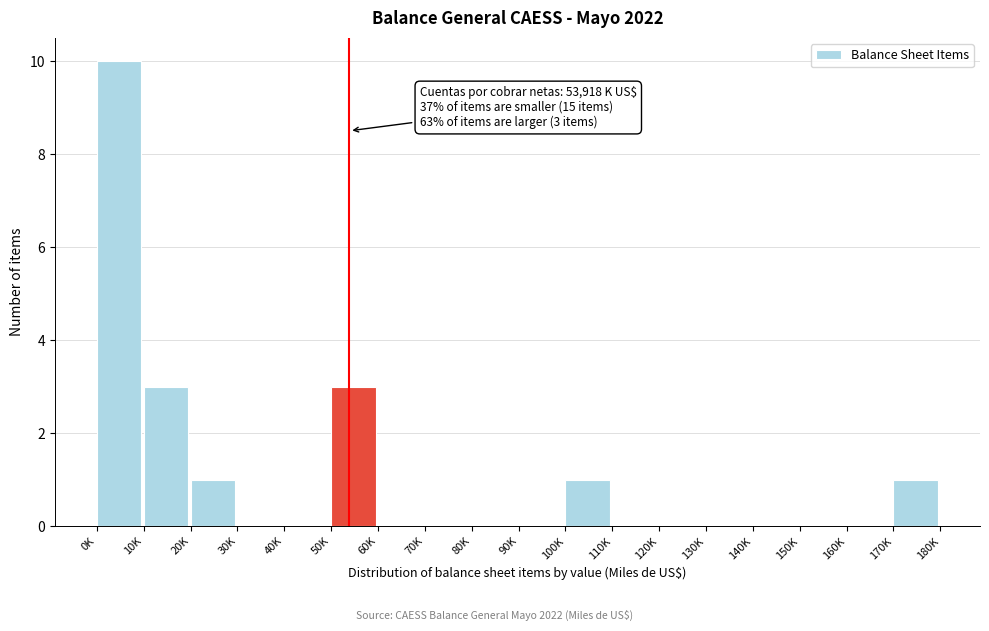

Reading left to right, extract all data points from this chart.

0K=10	10K=3	20K=1	30K=0	40K=0	50K=3	60K=0	70K=0	80K=0	90K=0	100K=1	110K=0	120K=0	130K=0	140K=0	150K=0	160K=0	170K=1